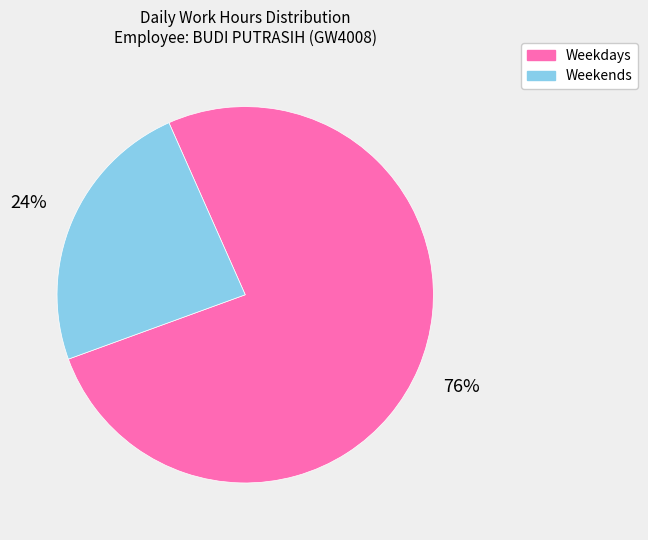

To the nearest percent, what is the average slice percentage?

50%